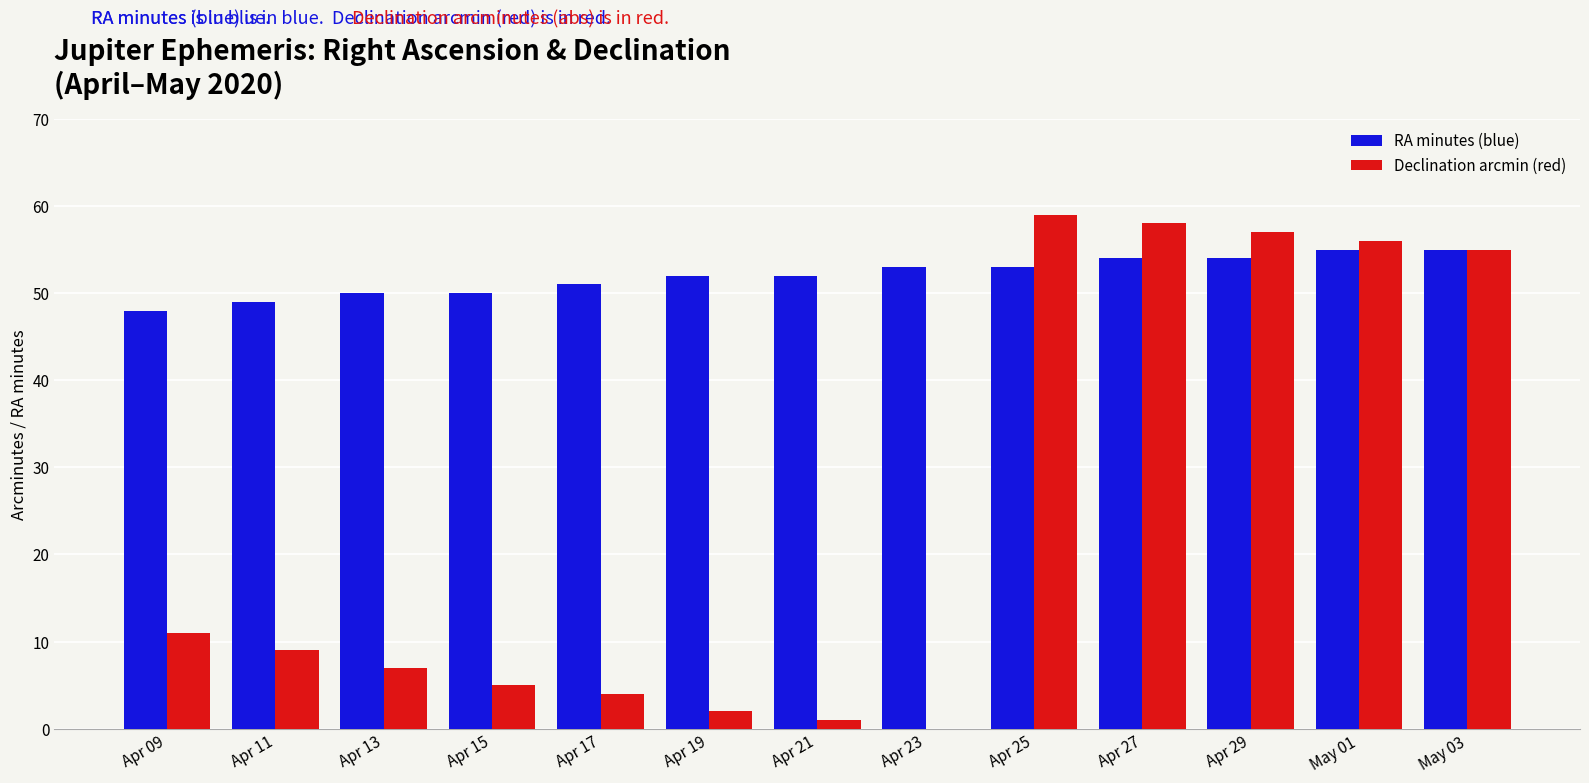

How many positive values does the Declination arcmin (red) series have?

12